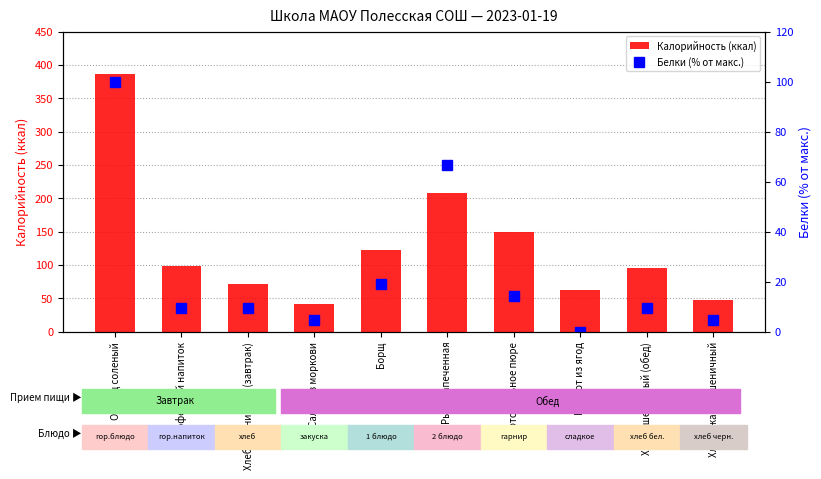

Is the value of Калорийность (ккал) at Огурец соленый greater than the value of Белки (% от макс.) at Огурец соленый?

Yes